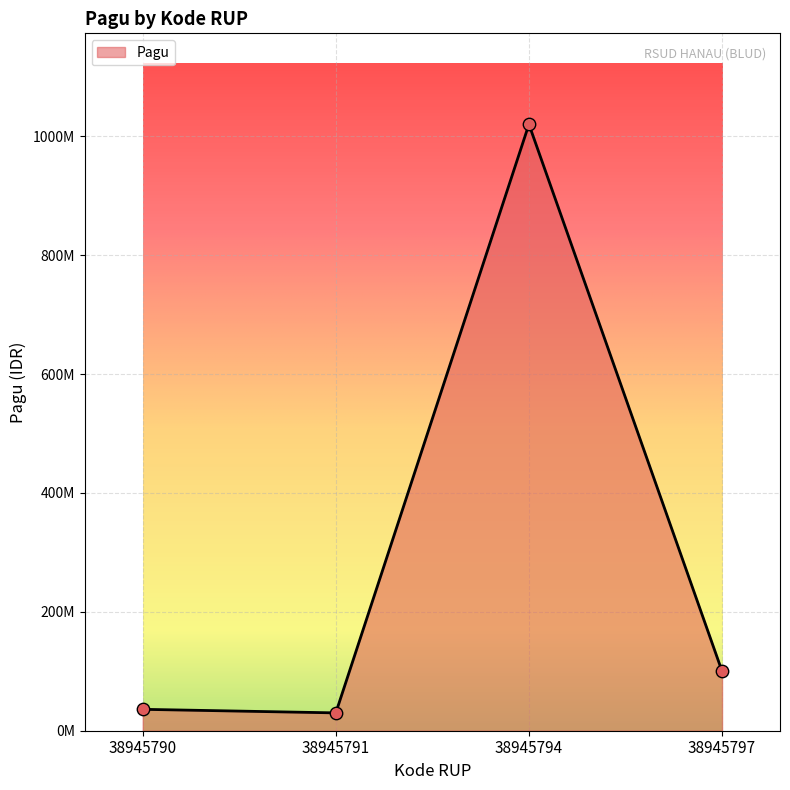

Is this an area chart (filled region under the line)?

Yes